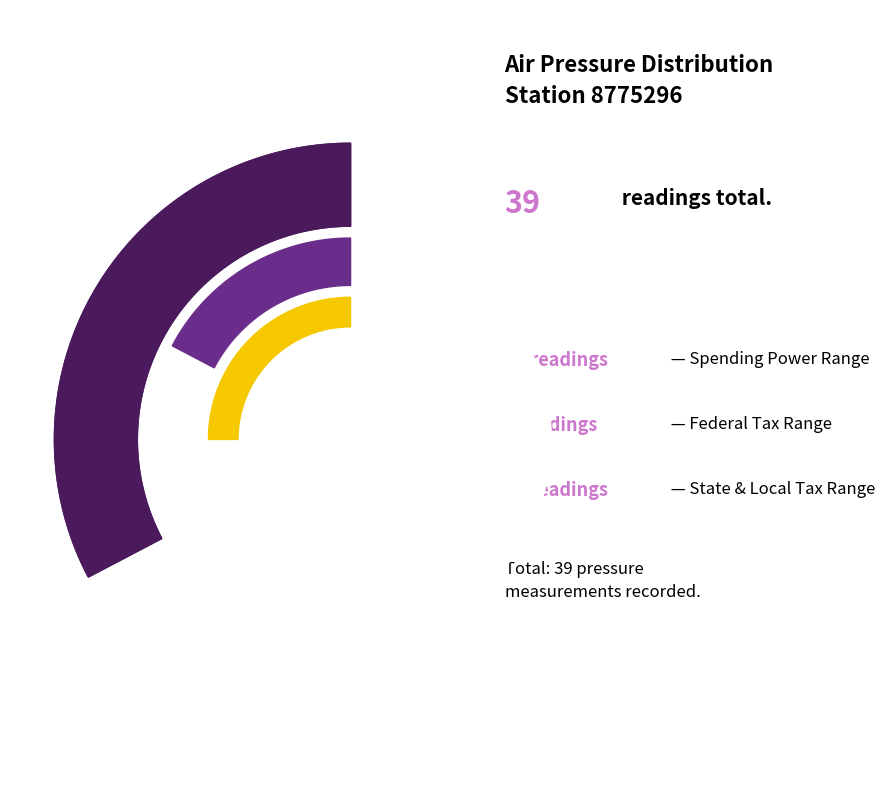

True or false: 23 accounts for 1% of the total.

False